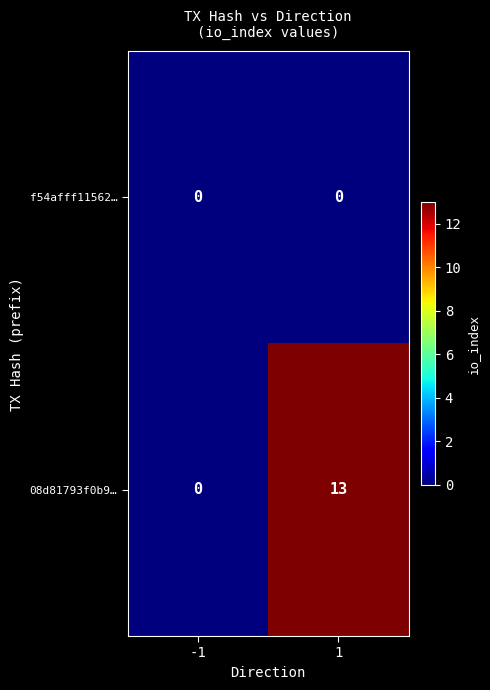

At which category is the sum across all series the highest?

1